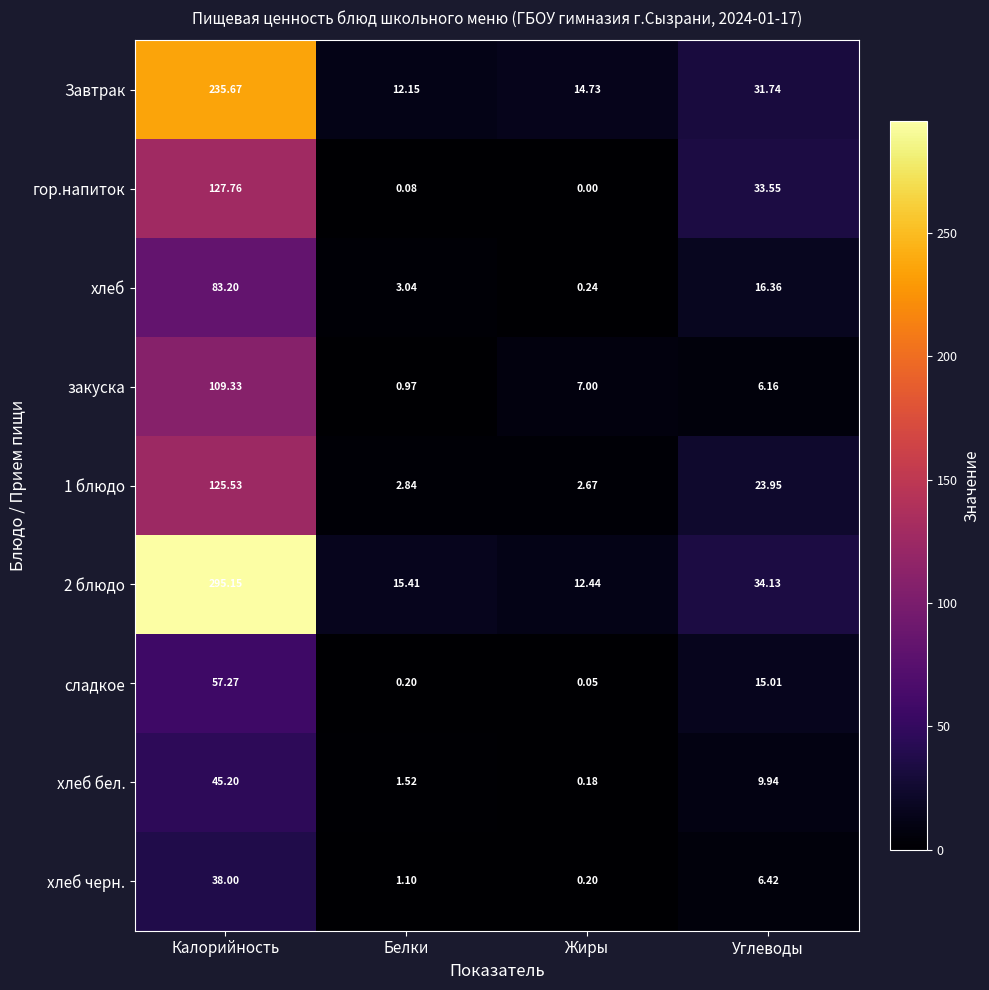

Is the value of 1 блюдо at Углеводы greater than the value of гор.напиток at Углеводы?

No